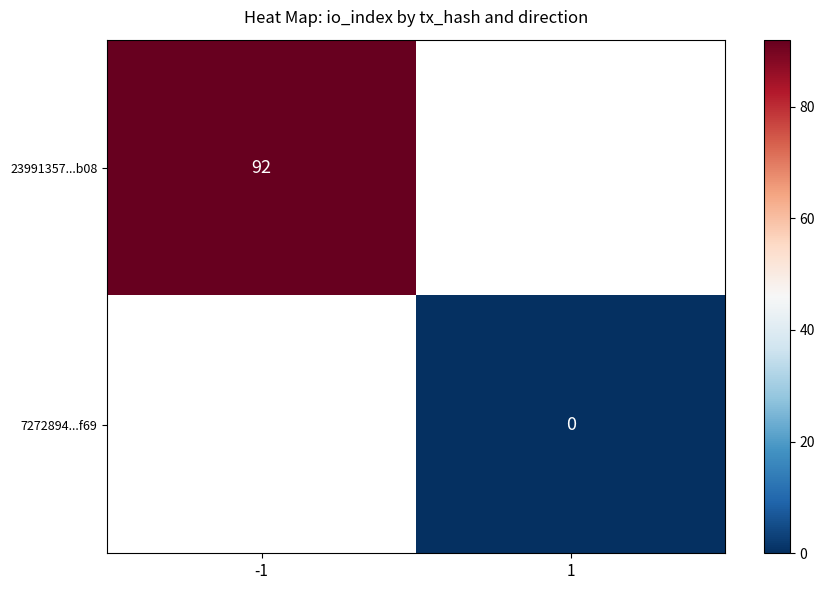

The value of 23991357...b08 at -1 is 92. True or false?

True